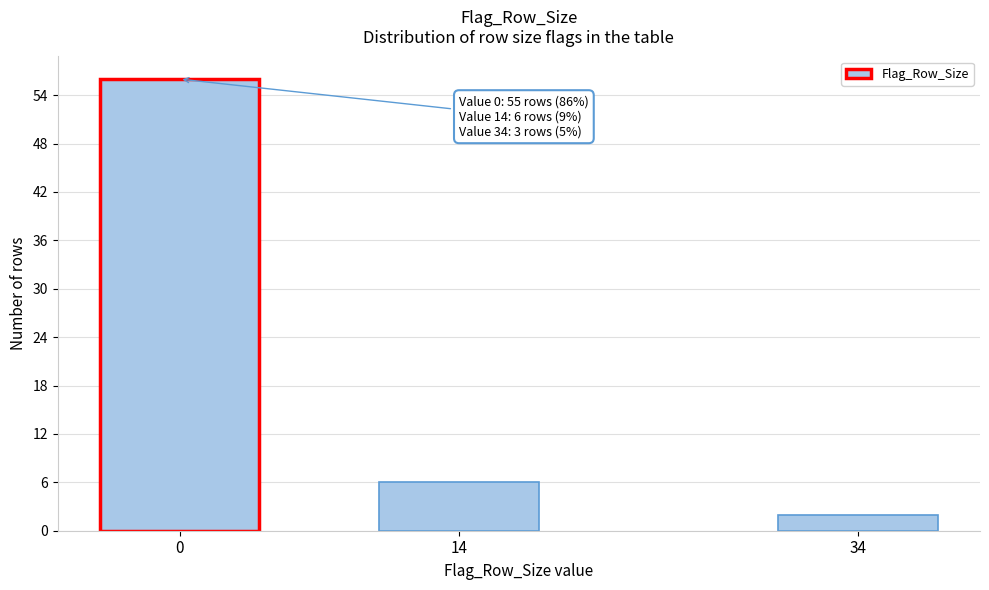

Reading left to right, list all the values displayed in this chart.

56	6	2